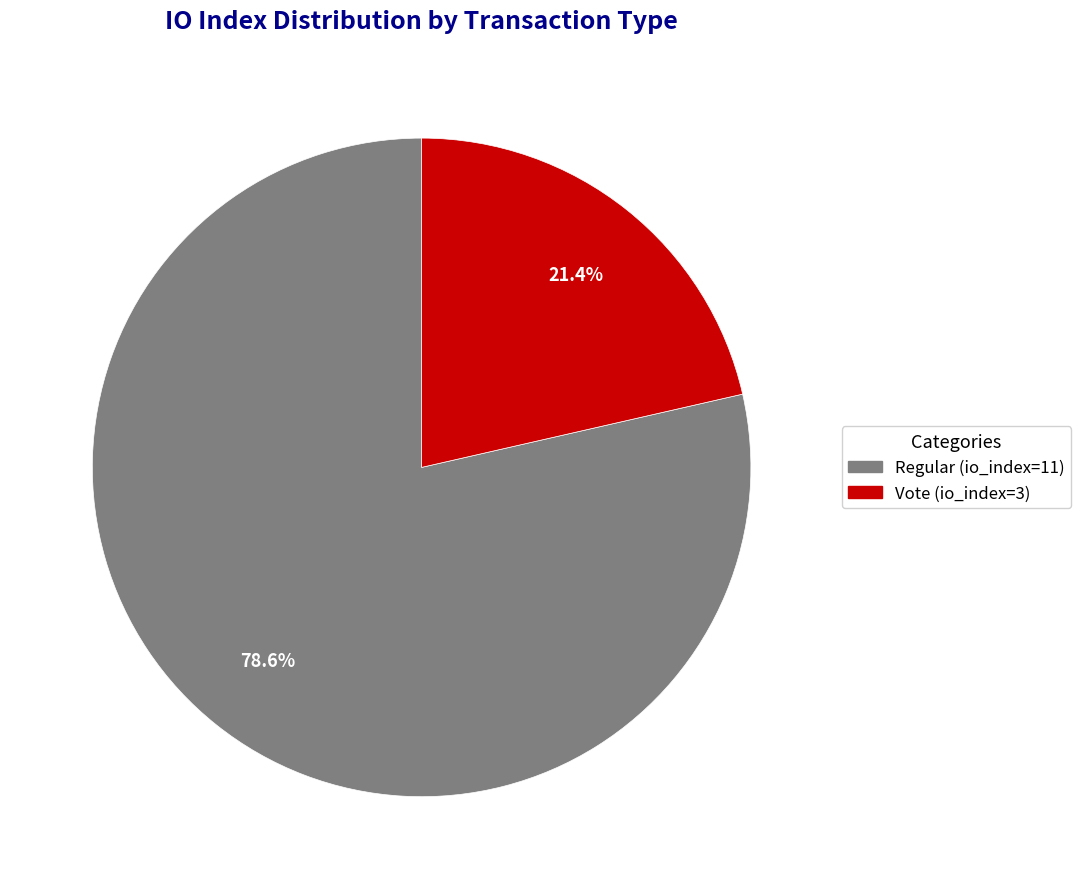

Which has a higher value, Vote (io_index=3) or Regular (io_index=11)?

Regular (io_index=11)